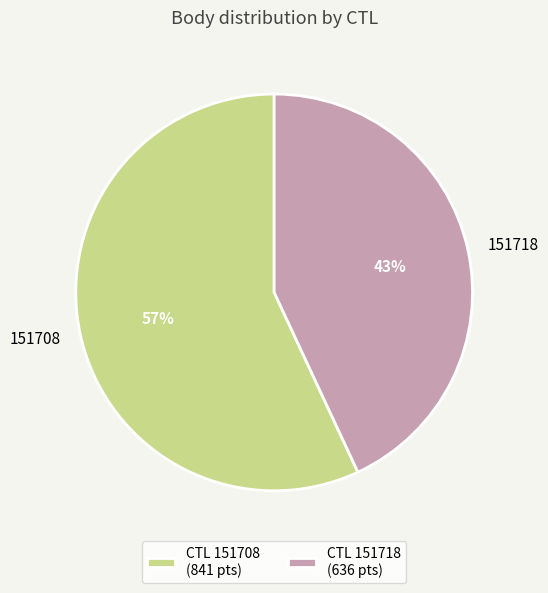

The 151718 slice represents 56% of the pie. True or false?

False